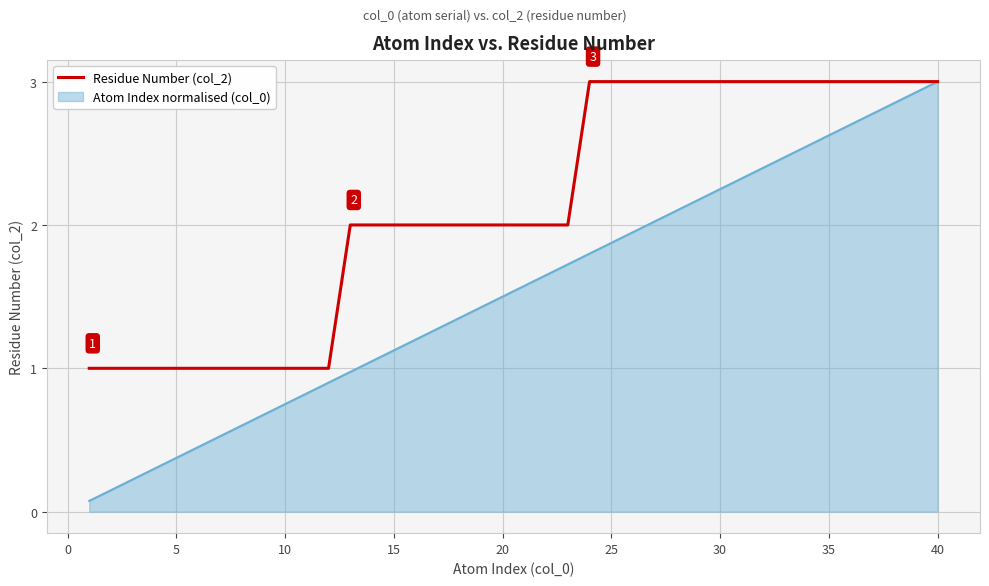

What is the highest value of the Atom Index normalised (col_0) series?

3.0